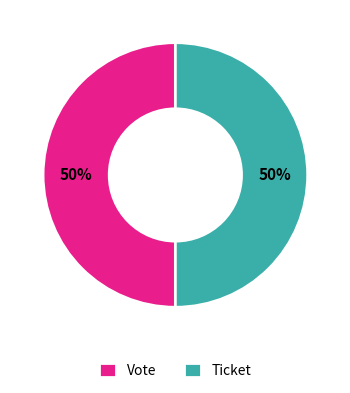

How many segments does this pie chart have?

2